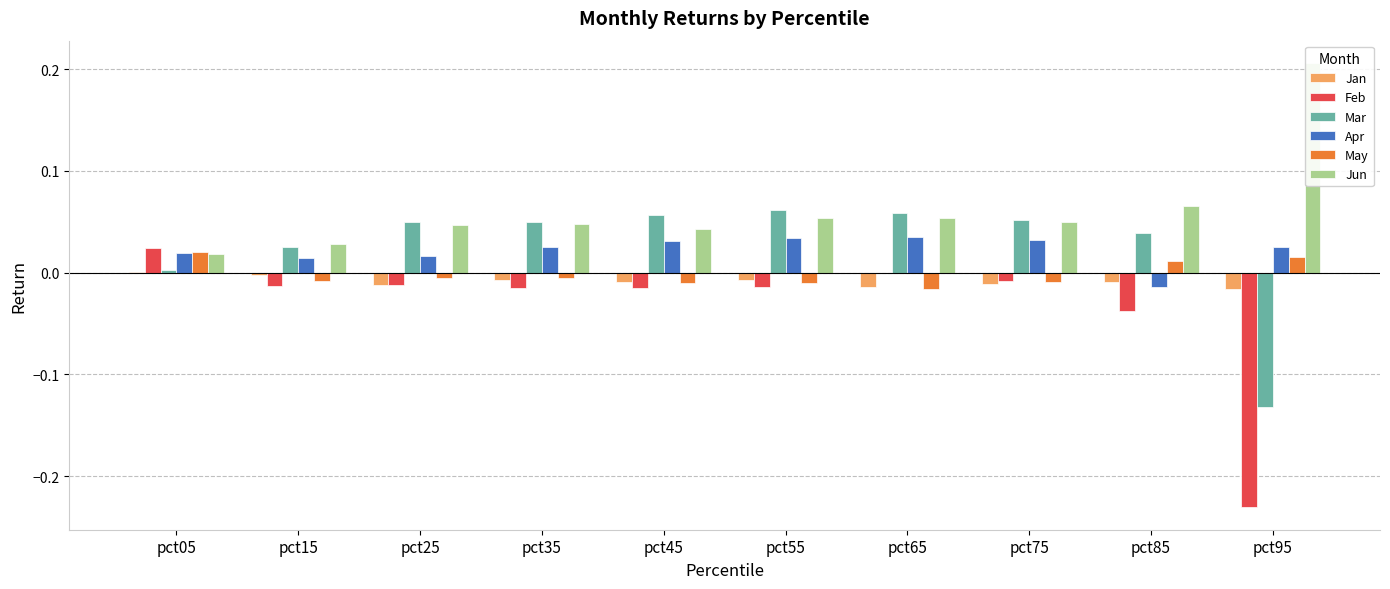

Reading left to right, extract all data points from this chart.

Jan: pct05=0.0	pct15=-0.0	pct25=-0.0	pct35=-0.0	pct45=-0.0	pct55=-0.0	pct65=-0.0	pct75=-0.0	pct85=-0.0	pct95=-0.0
Feb: pct05=0.0	pct15=-0.0	pct25=-0.0	pct35=-0.0	pct45=-0.0	pct55=-0.0	pct65=-0.0	pct75=-0.0	pct85=-0.0	pct95=-0.2
Mar: pct05=0.0	pct15=0.0	pct25=0.0	pct35=0.0	pct45=0.1	pct55=0.1	pct65=0.1	pct75=0.1	pct85=0.0	pct95=-0.1
Apr: pct05=0.0	pct15=0.0	pct25=0.0	pct35=0.0	pct45=0.0	pct55=0.0	pct65=0.0	pct75=0.0	pct85=-0.0	pct95=0.0
May: pct05=0.0	pct15=-0.0	pct25=-0.0	pct35=-0.0	pct45=-0.0	pct55=-0.0	pct65=-0.0	pct75=-0.0	pct85=0.0	pct95=0.0
Jun: pct05=0.0	pct15=0.0	pct25=0.0	pct35=0.0	pct45=0.0	pct55=0.1	pct65=0.1	pct75=0.1	pct85=0.1	pct95=0.2